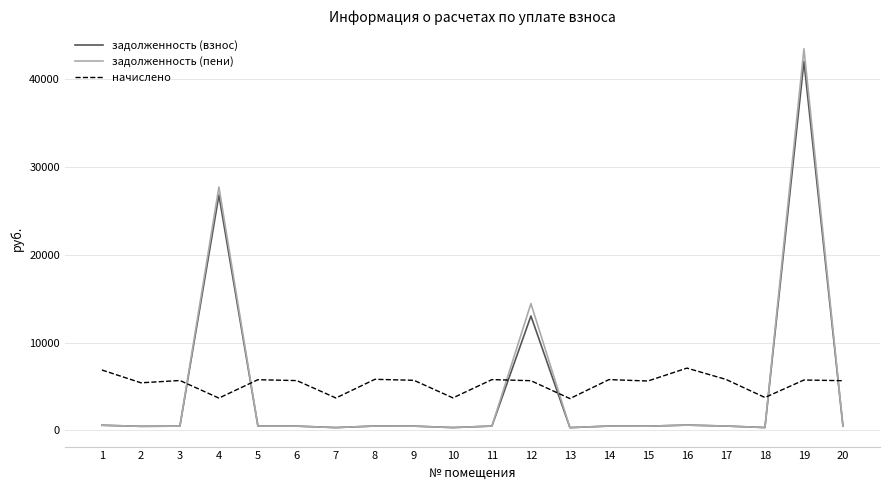

Is the value of начислено at 15 greater than the value of задолженность (взнос) at 16?

Yes